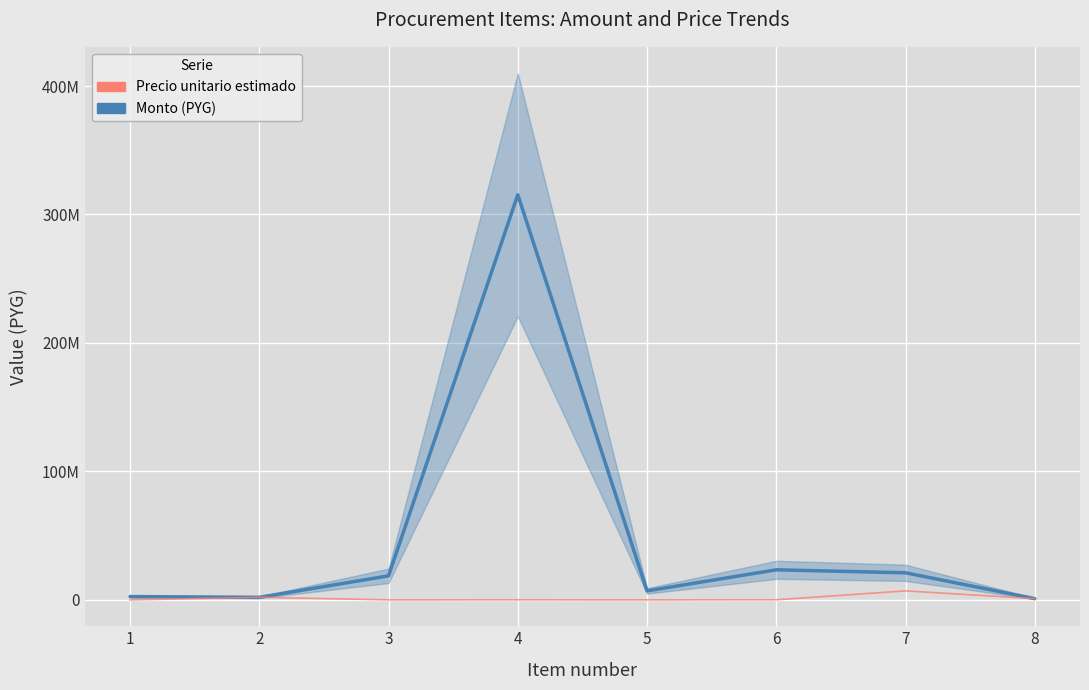

At 1, list the series in order from largest to smallest.

Monto (PYG), Precio unitario estimado